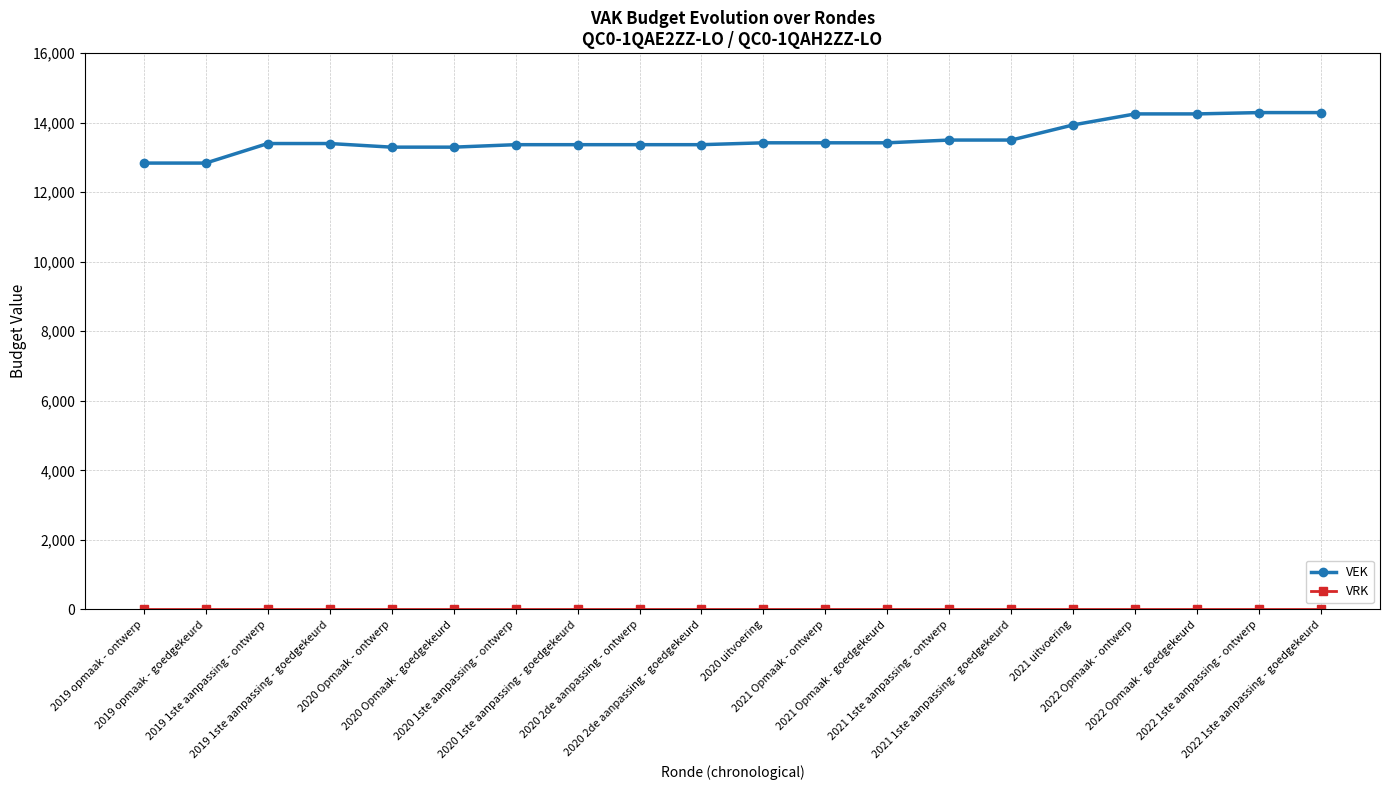

What is the sum of all VEK values?

270819